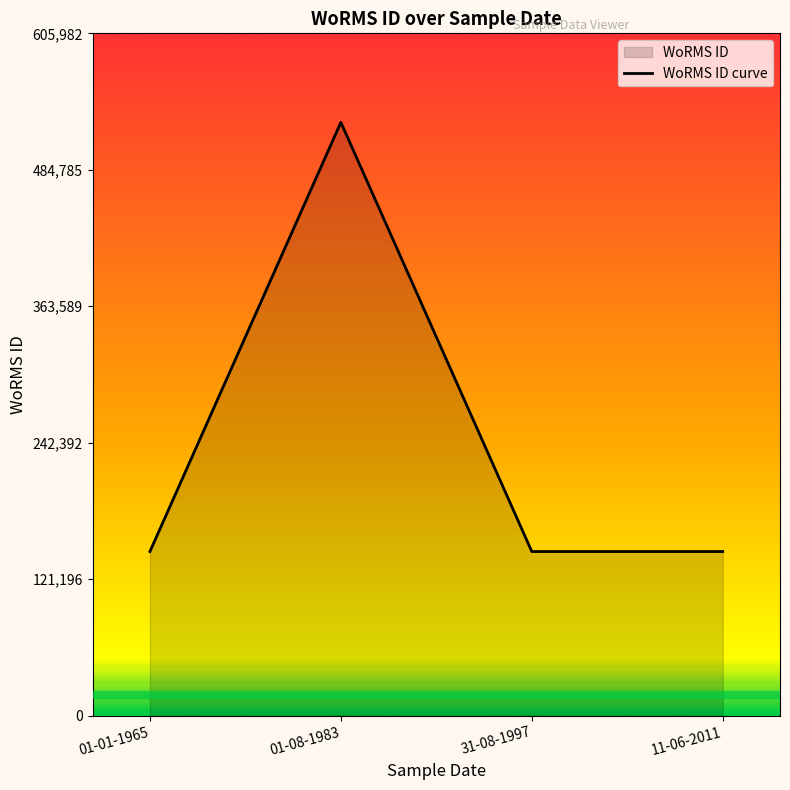

Which has a higher value, 01-01-1965 or 11-06-2011?

01-01-1965